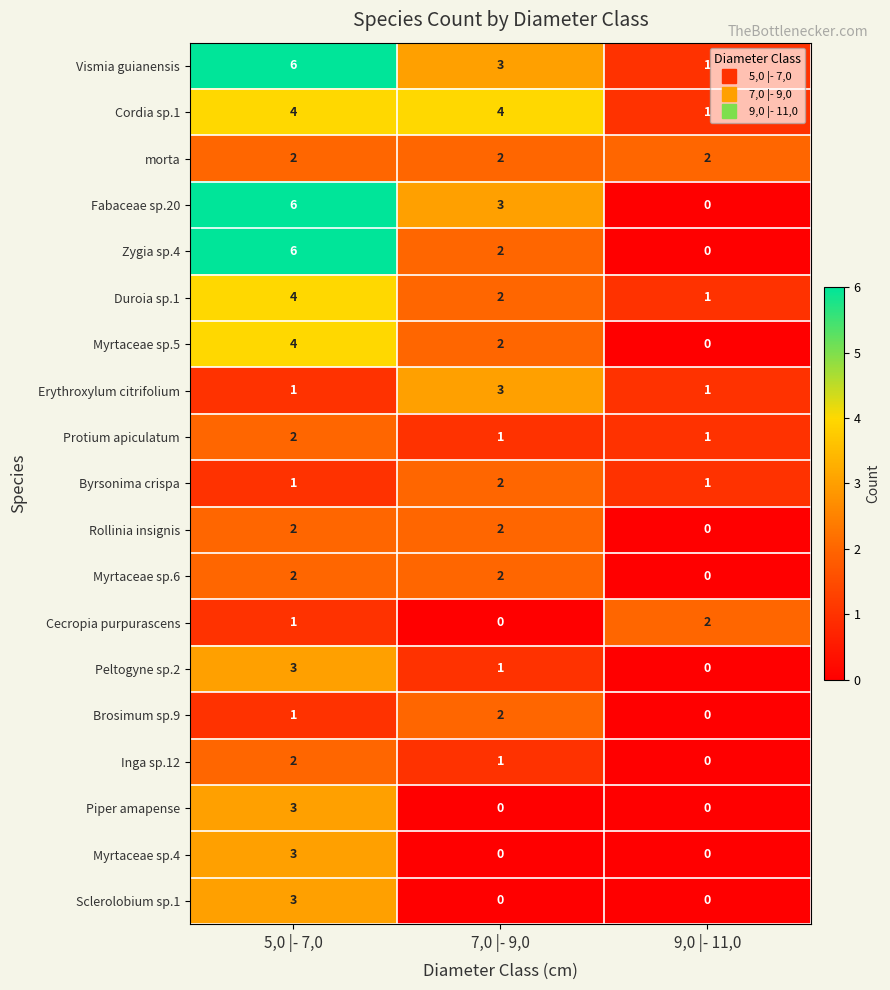

Is the value of Fabaceae sp.20 at 7,0 |- 9,0 greater than the value of Byrsonima crispa at 5,0 |- 7,0?

Yes